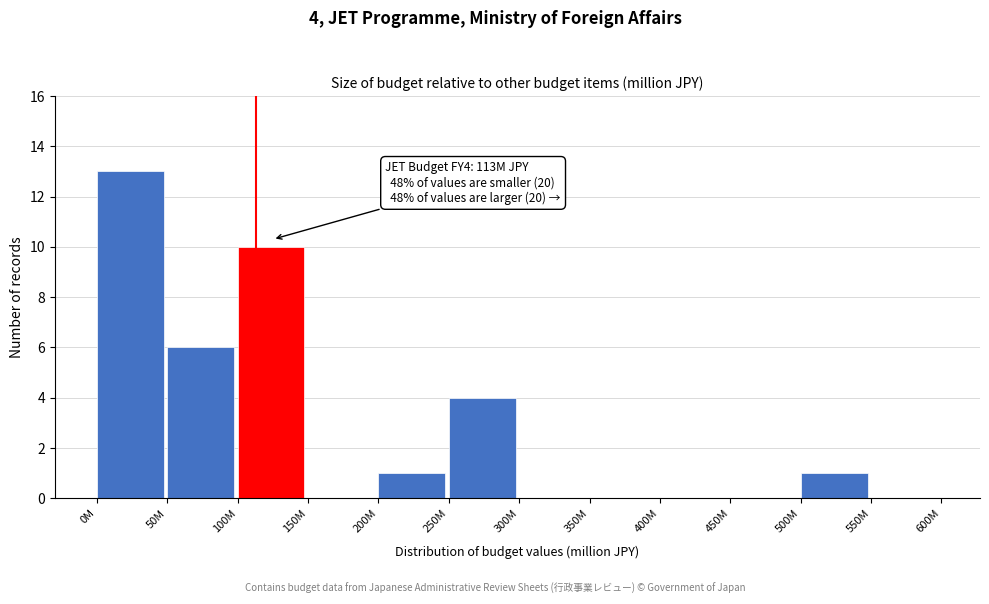

Reading left to right, list all the values displayed in this chart.

0M=13	50M=6	100M=10	150M=0	200M=1	250M=4	300M=0	350M=0	400M=0	450M=0	500M=1	550M=0